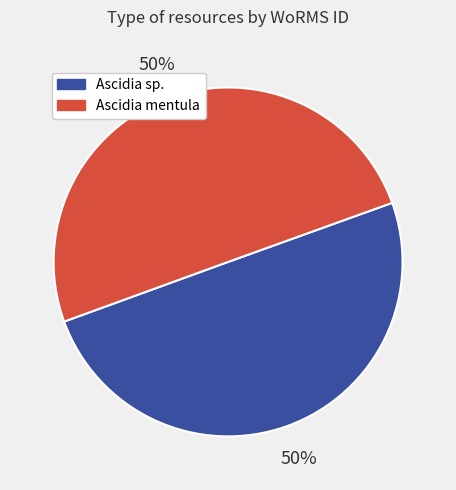

To the nearest percent, what is the average slice percentage?

50%